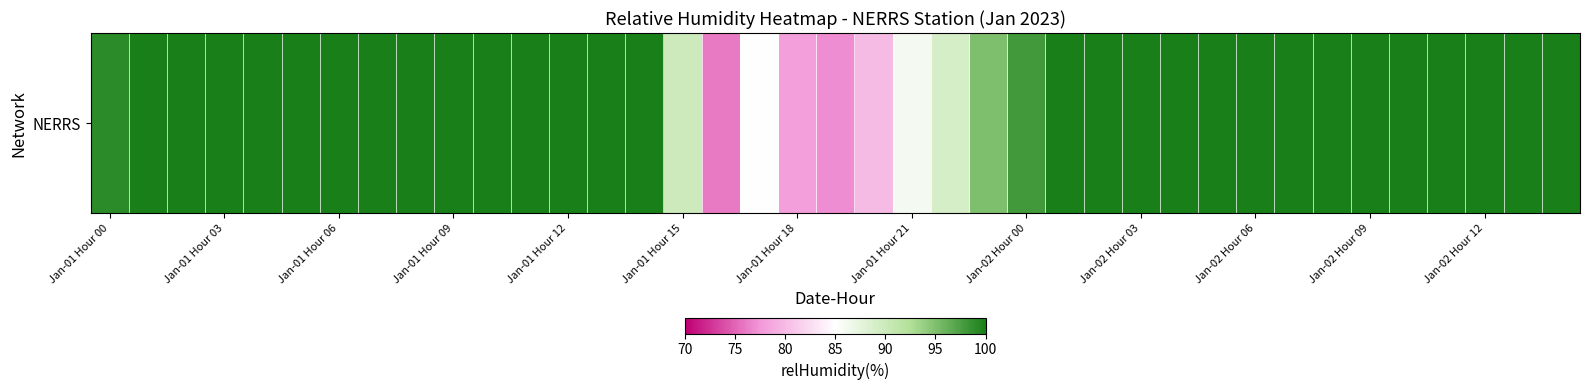

What is the minimum value shown in the chart?

76